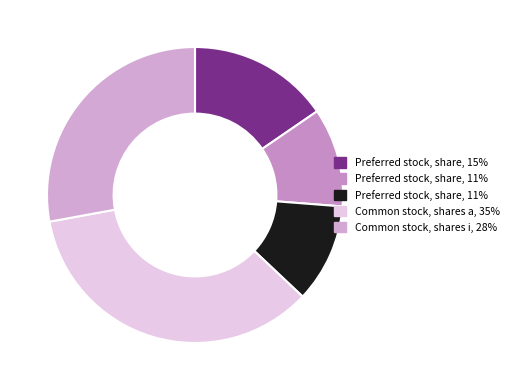

How many segments does this pie chart have?

5